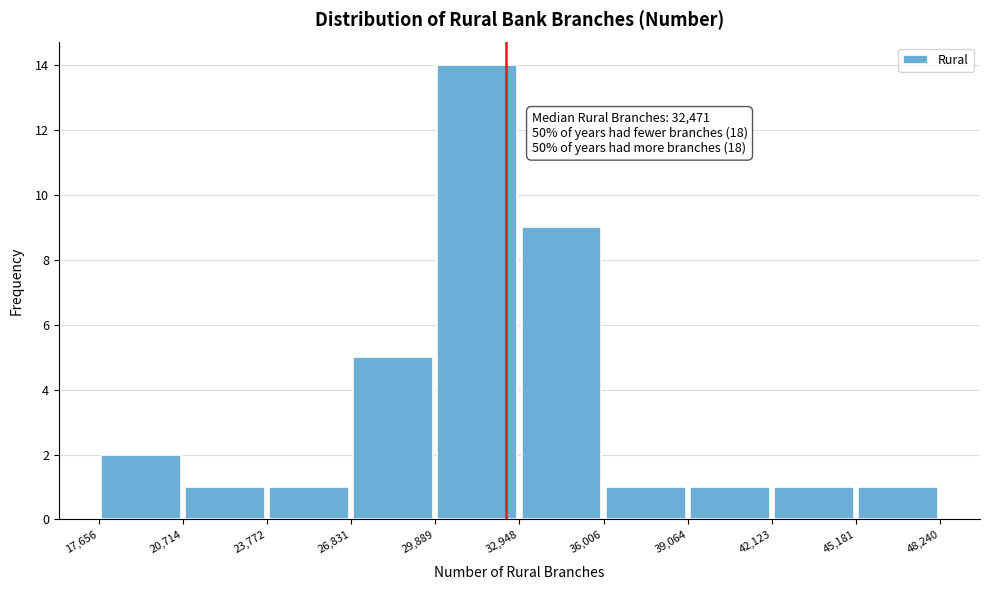

Over which range of the x-axis is the bar tallest?

29,889 to 32,948